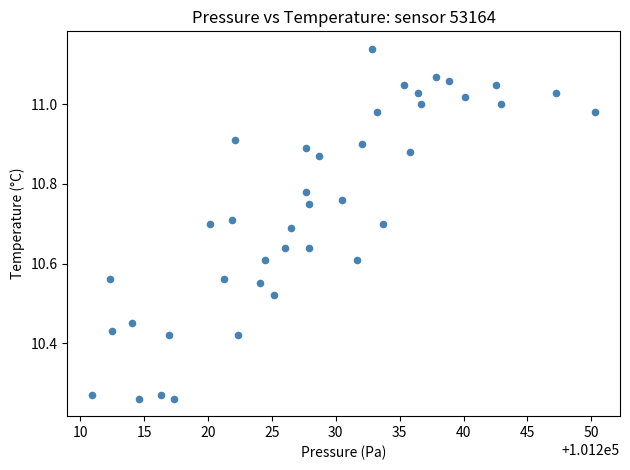

What is the range of X values (max minus min)?

39.3